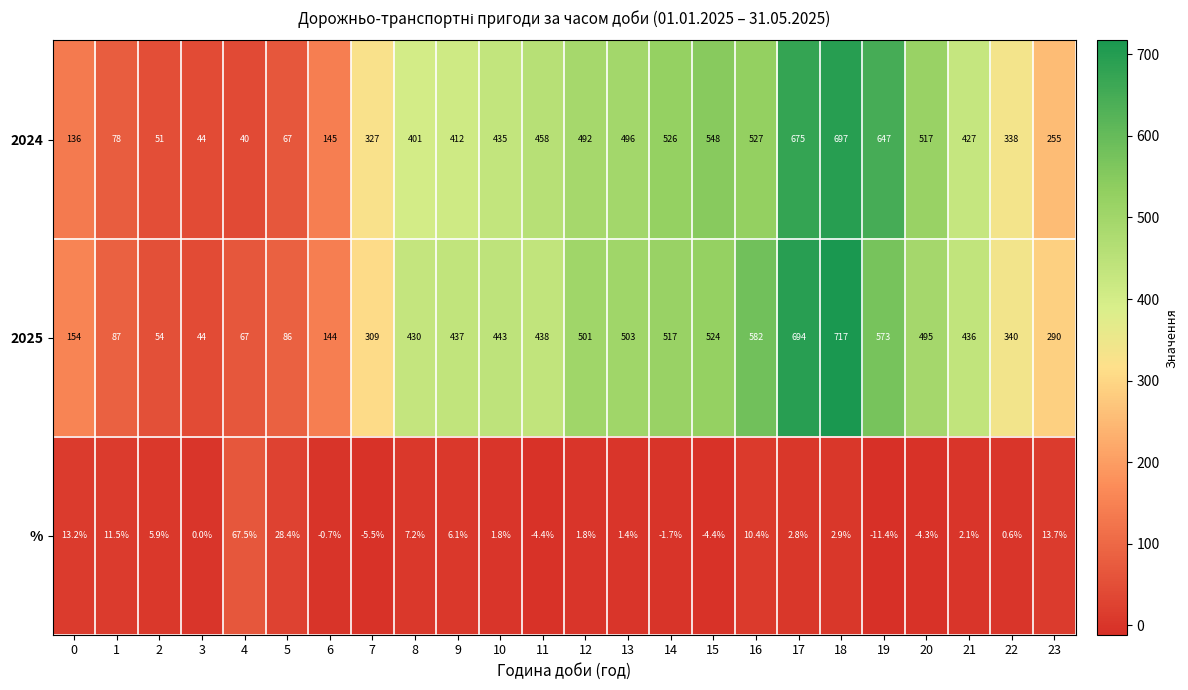

What is the total value across all series at 15?

1067.6